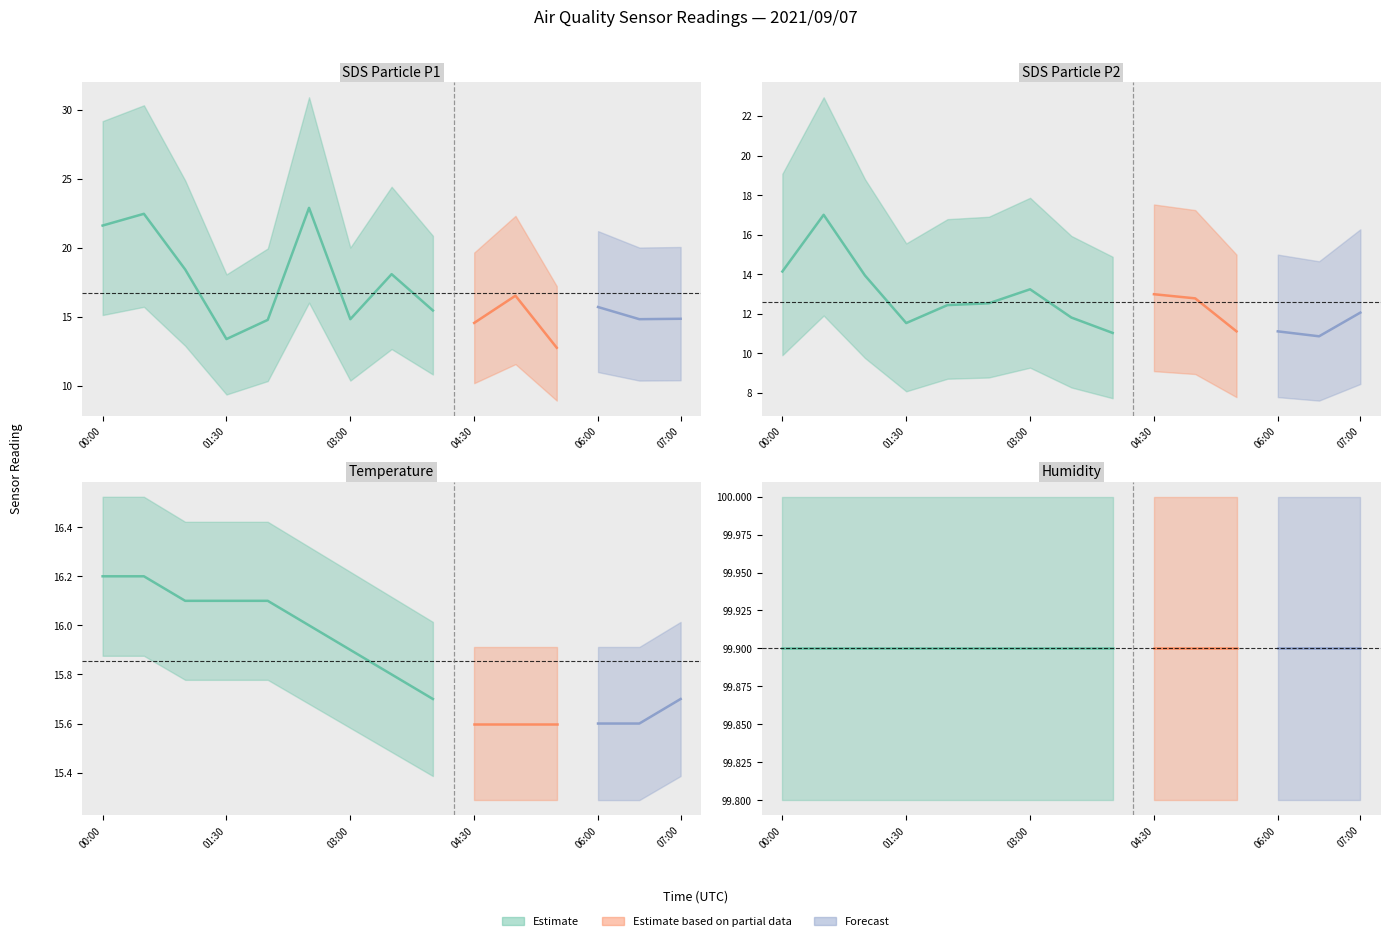

Reading left to right, list all the values displayed in this chart.

SDS_P1: 21.6	22.4	18.4	13.4	14.8	22.9	14.8	18.1	15.4	14.6	16.5	12.8	15.7	14.8	14.8
SDS_P2: 14.1	17.0	13.9	11.5	12.4	12.5	13.2	11.8	11.0	13.0	12.8	11.1	11.1	10.8	12.1
Temp: 16.2	16.2	16.1	16.1	16.1	16.0	15.9	15.8	15.7	15.6	15.6	15.6	15.6	15.6	15.7
Humidity: 99.9	99.9	99.9	99.9	99.9	99.9	99.9	99.9	99.9	99.9	99.9	99.9	99.9	99.9	99.9